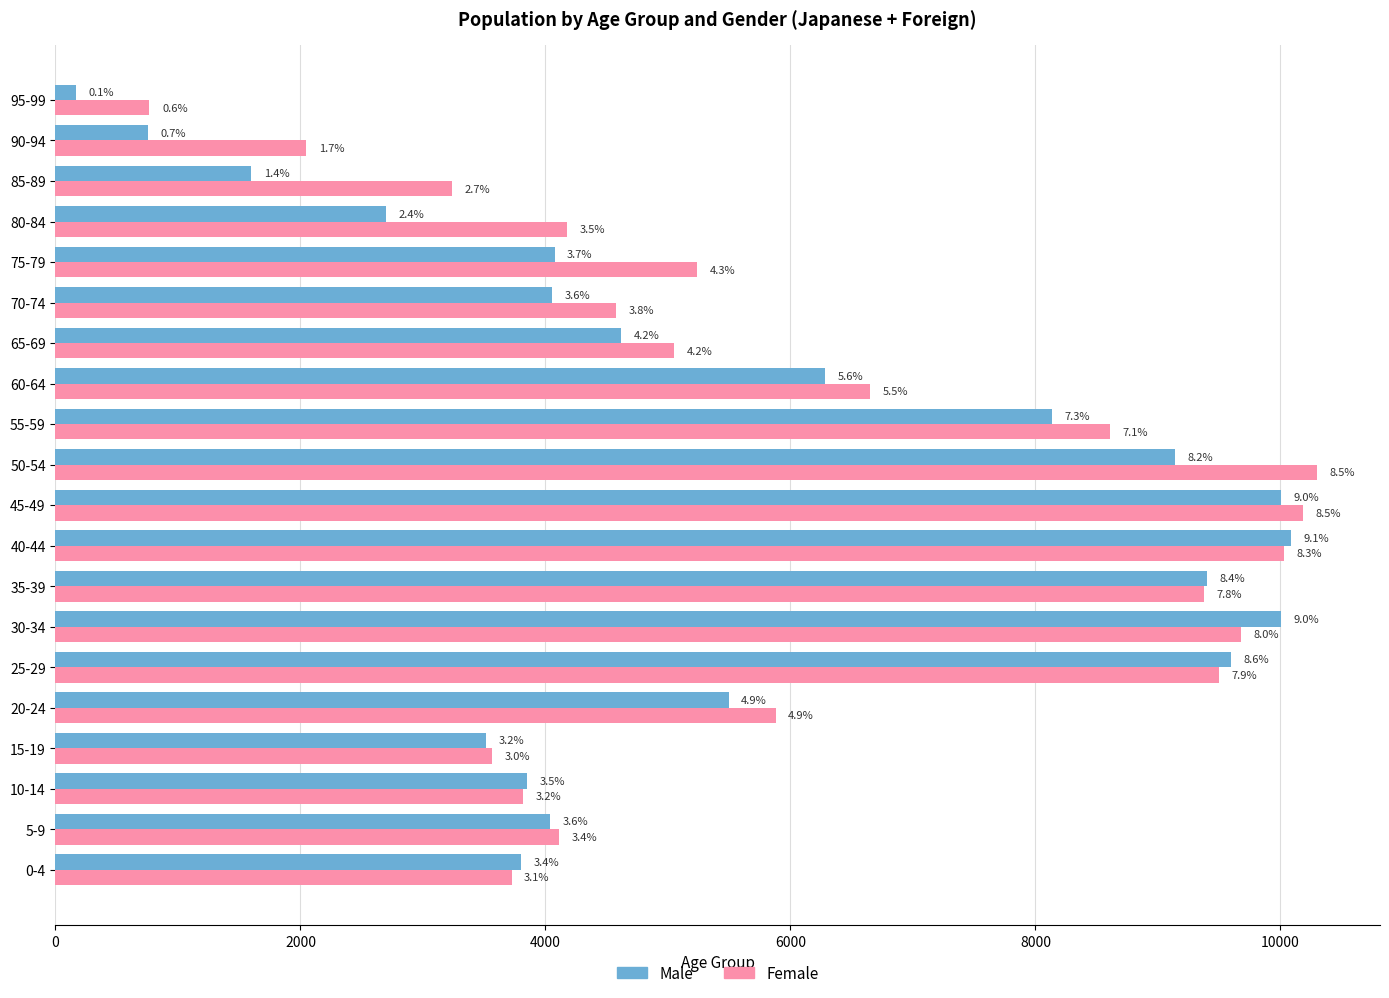

Reading left to right, what are all the values shown in this chart?

Male: 3802	4040	3851	3512	5495	9599	10006	9401	10084	10003	9142	8136	6284	4620	4057	4074	2696	1597	753	165
Female: 3723	4112	3816	3560	5879	9497	9681	9373	10030	10182	10298	8609	6648	5051	4580	5236	4175	3234	2045	767